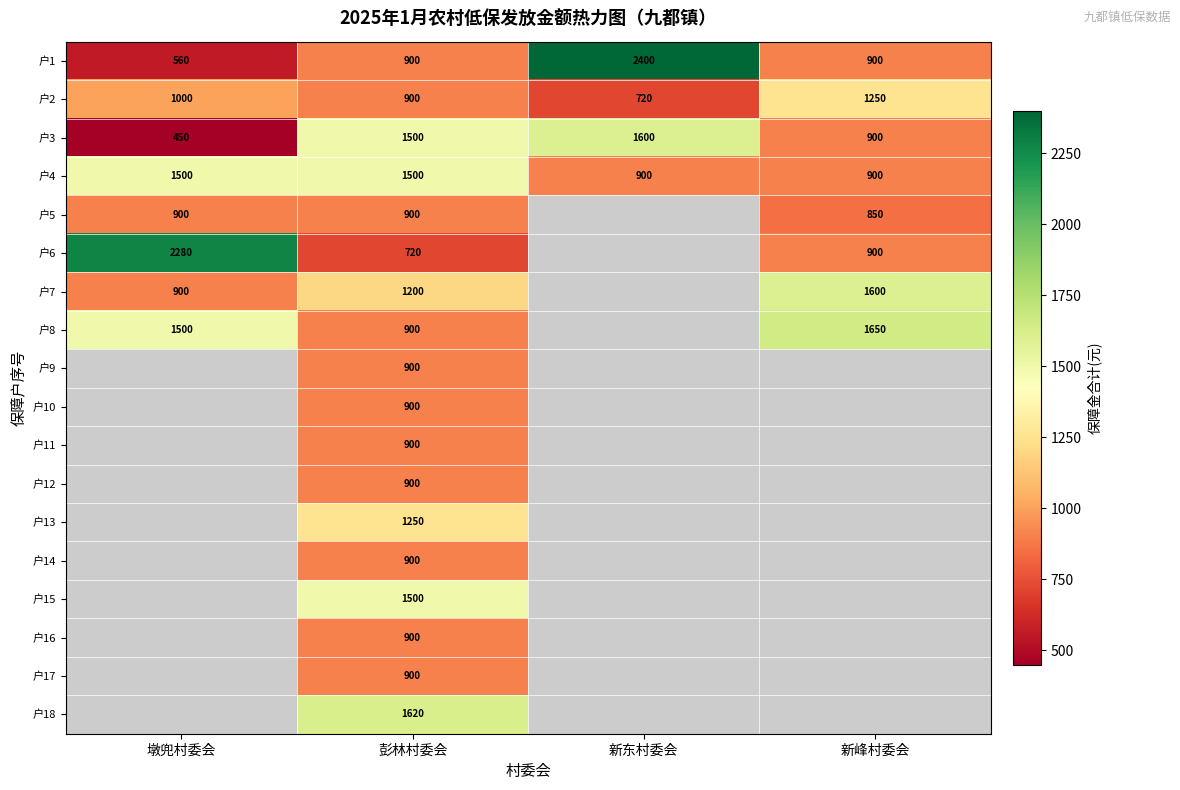

The value of 户1 at 新东村委会 is 1242. True or false?

False